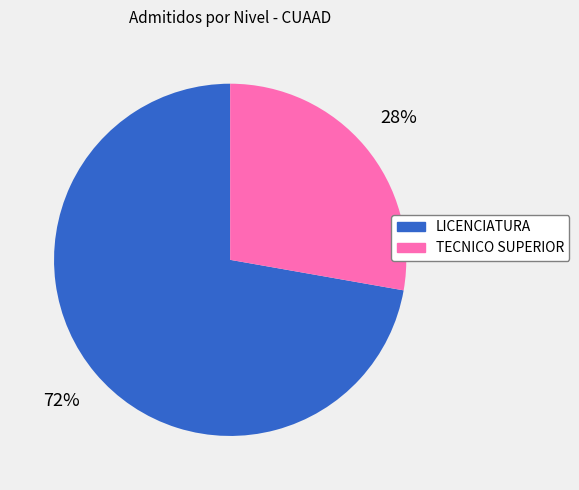

Do LICENCIATURA and TECNICO SUPERIOR together represent more than half of the pie?

Yes